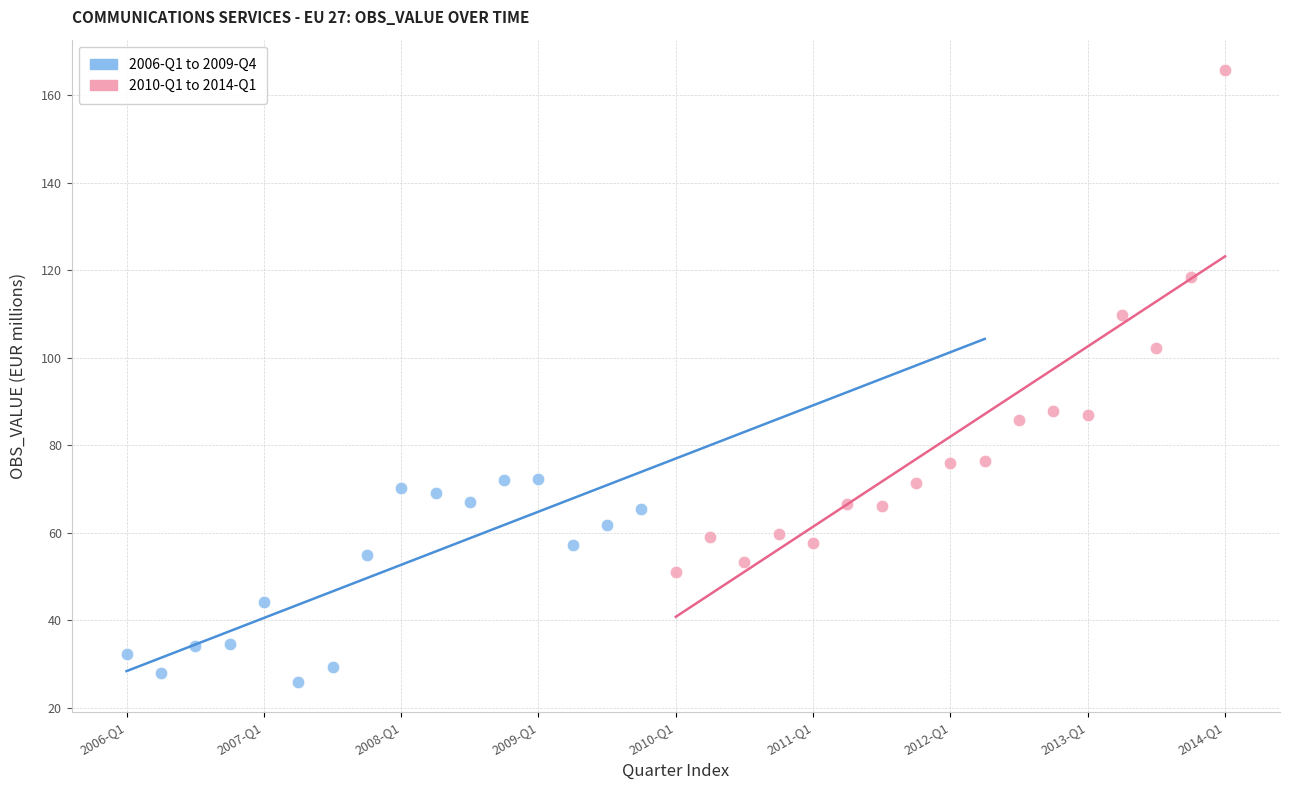

Which series has the largest Y range (max minus min)?

2010-Q1 to 2014-Q1